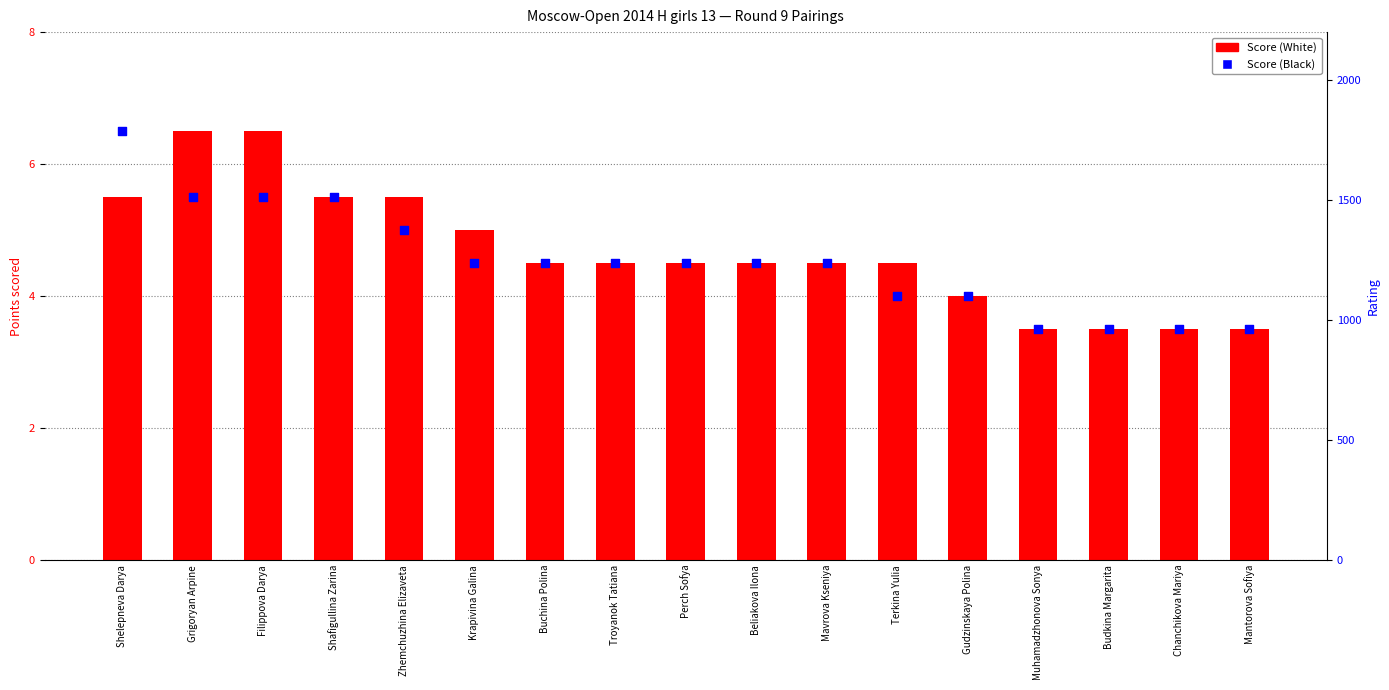

What is the total value across all series at Zhemchuzhina Elizaveta?

10.5